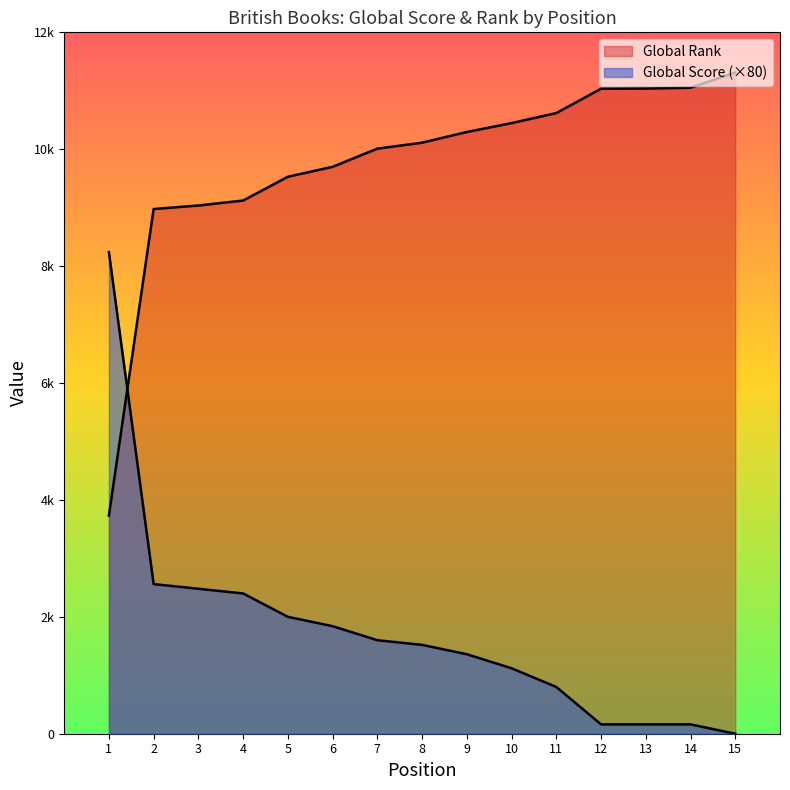

Does the chart display data point markers on the line(s)?

No